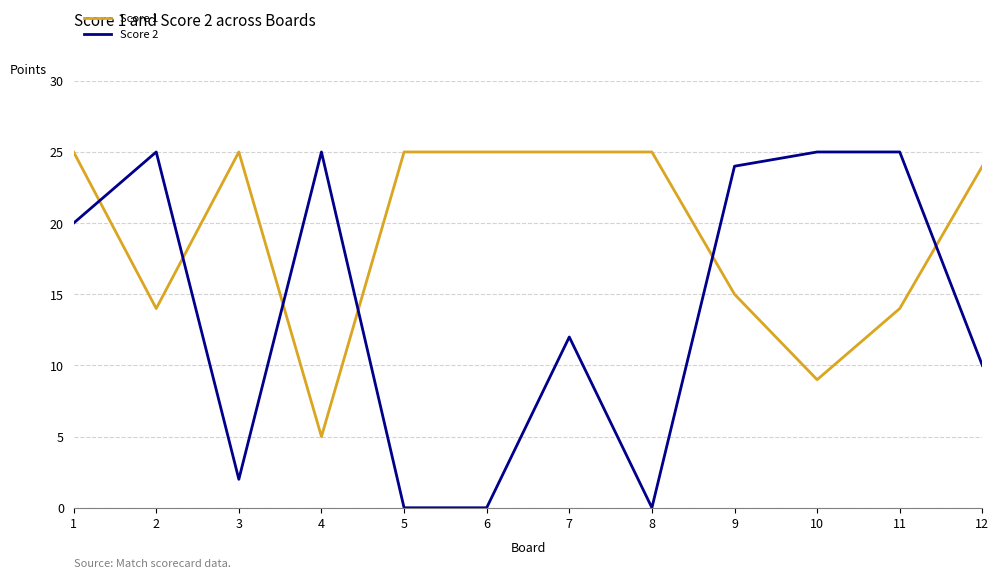

How many distinct data groups are displayed?

2